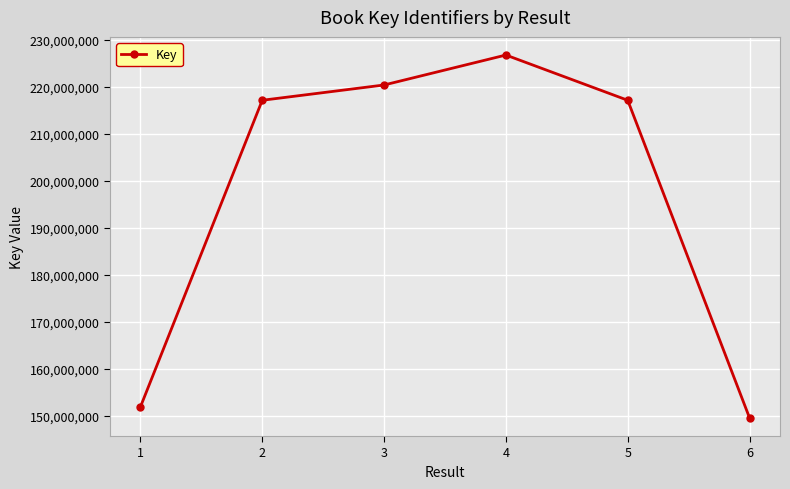

How many distinct data groups are displayed?

1